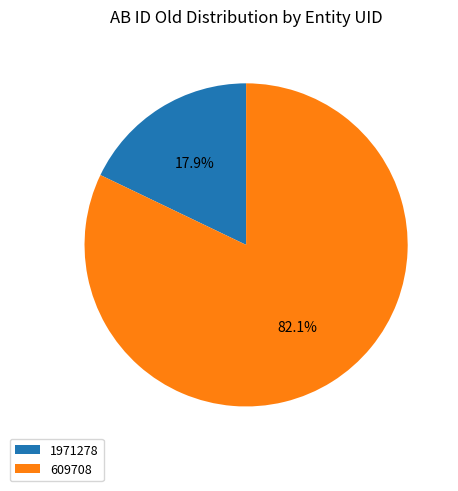

How many slices are in this pie chart?

2